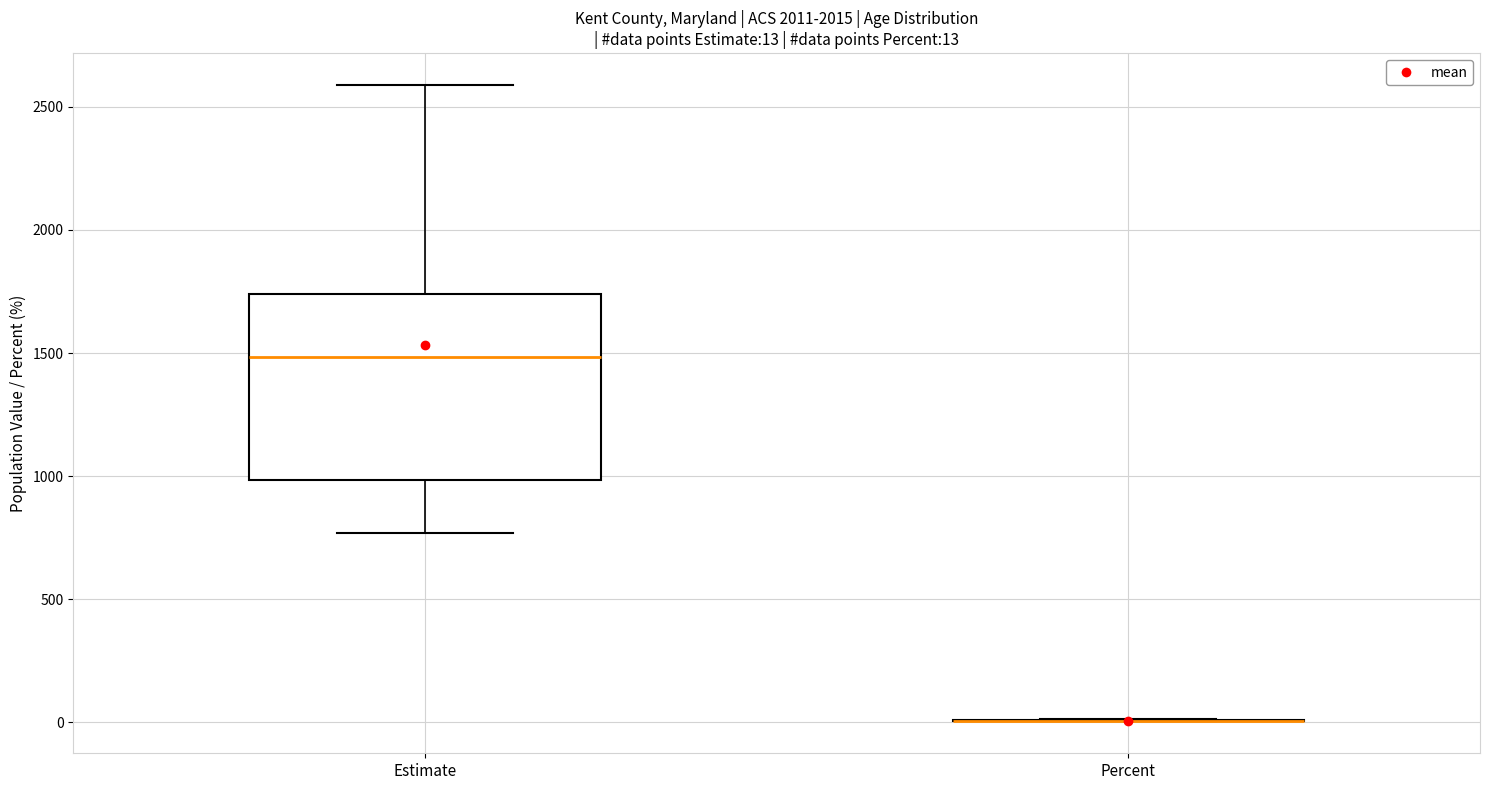

Which box is the tallest, from its lower edge to its upper edge?

Estimate